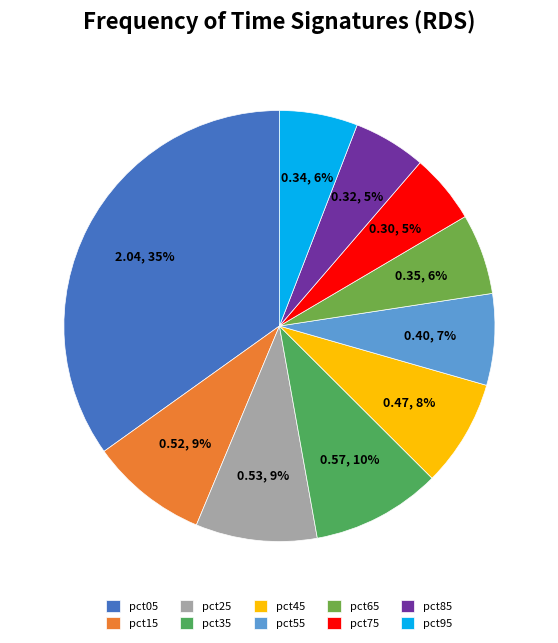

Rank the categories by value from highest to lowest.

pct05, pct35, pct25, pct15, pct45, pct55, pct65, pct95, pct85, pct75